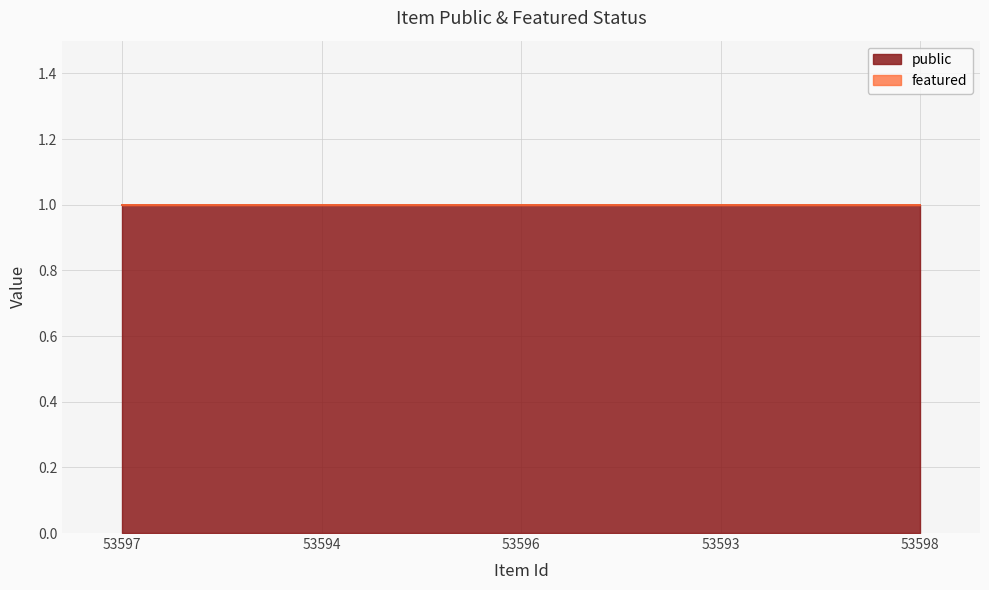

Rank the series at 53598 from highest to lowest value.

public, featured